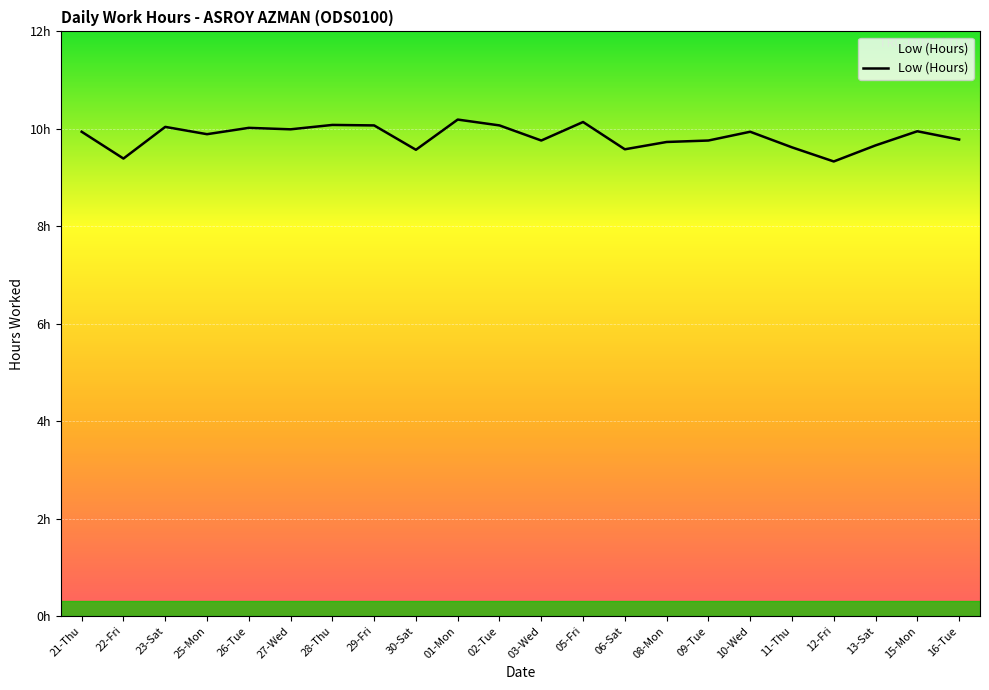

Which category has the highest value across all series?

01-Mon